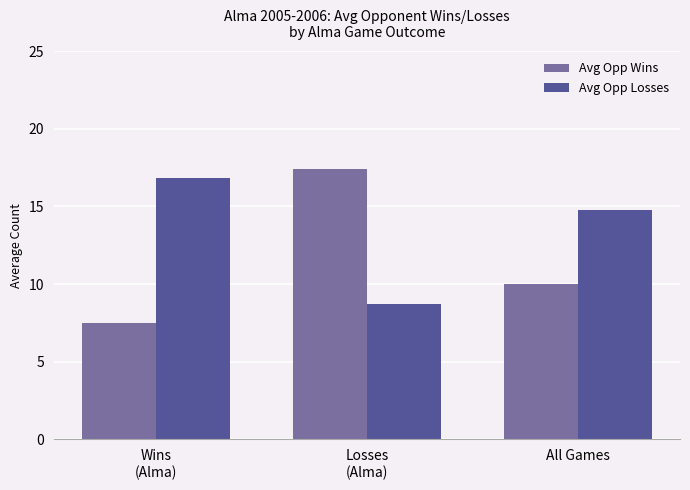

How many data points in Avg Opp Losses are above 14?

2